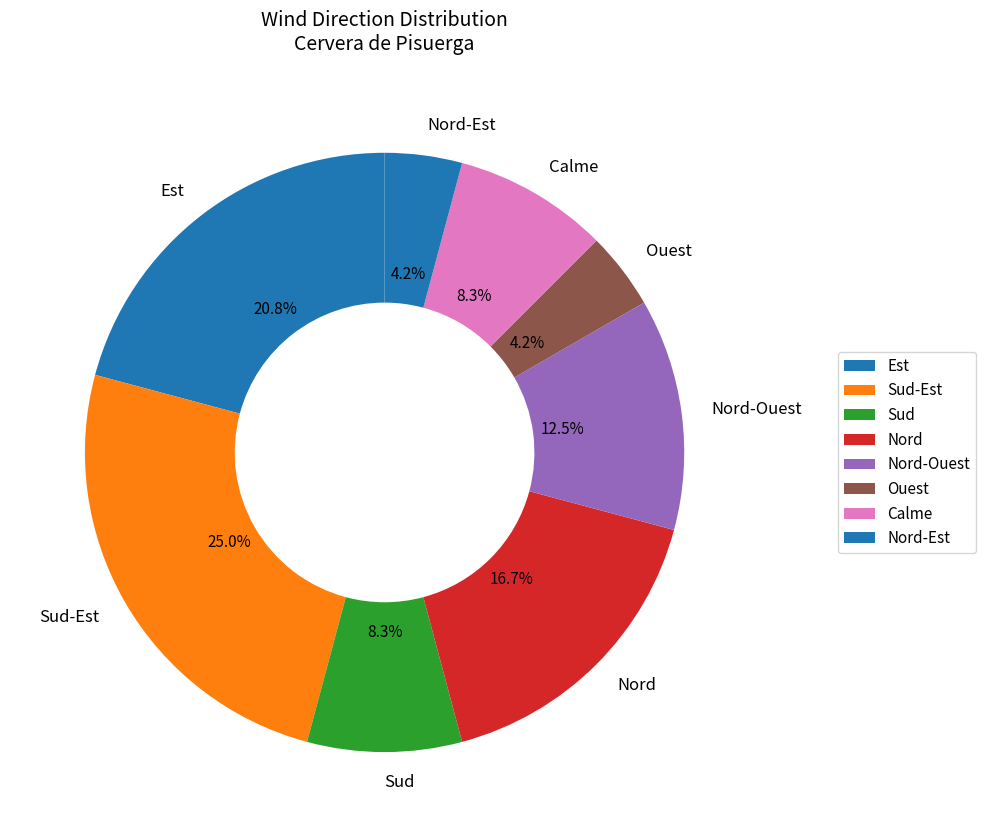

What percentage do Nord and Est together represent?

37.5%